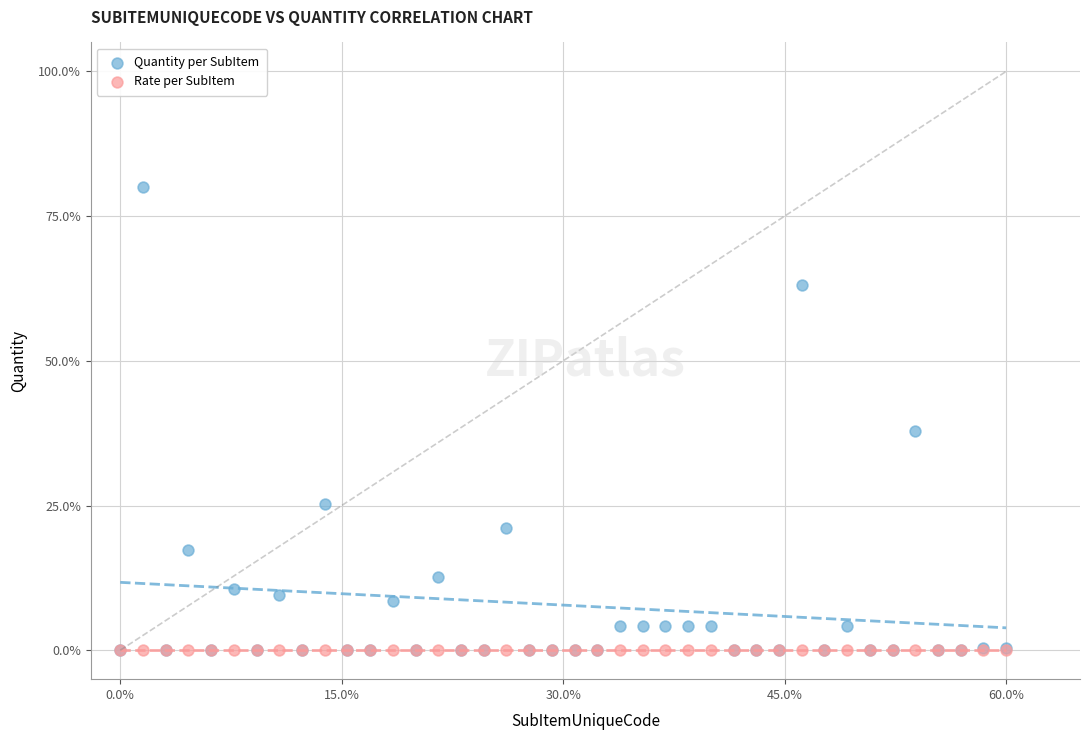

What are all the series names shown in the legend?

Quantity per SubItem, Rate per SubItem